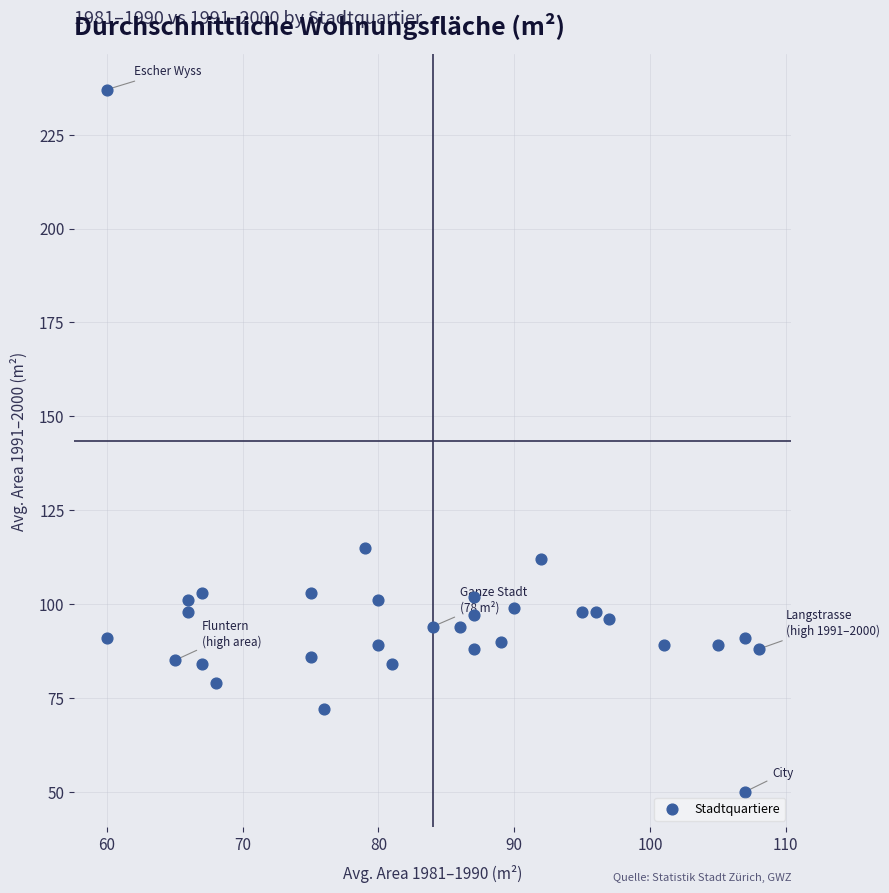

What Y value in the scatter plot is closest to 143?

115